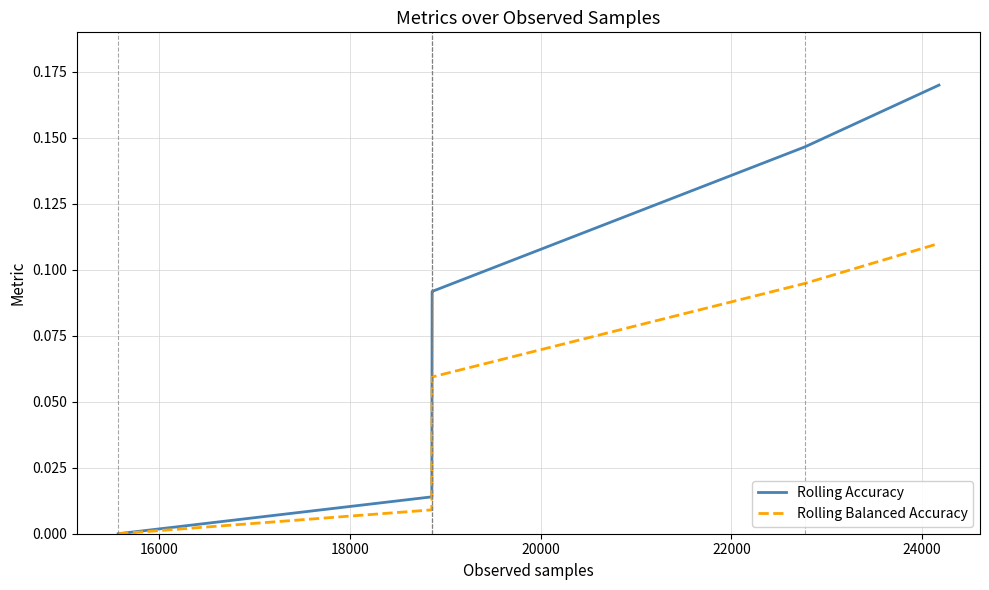

Which series has the largest range (max minus min)?

Rolling Accuracy